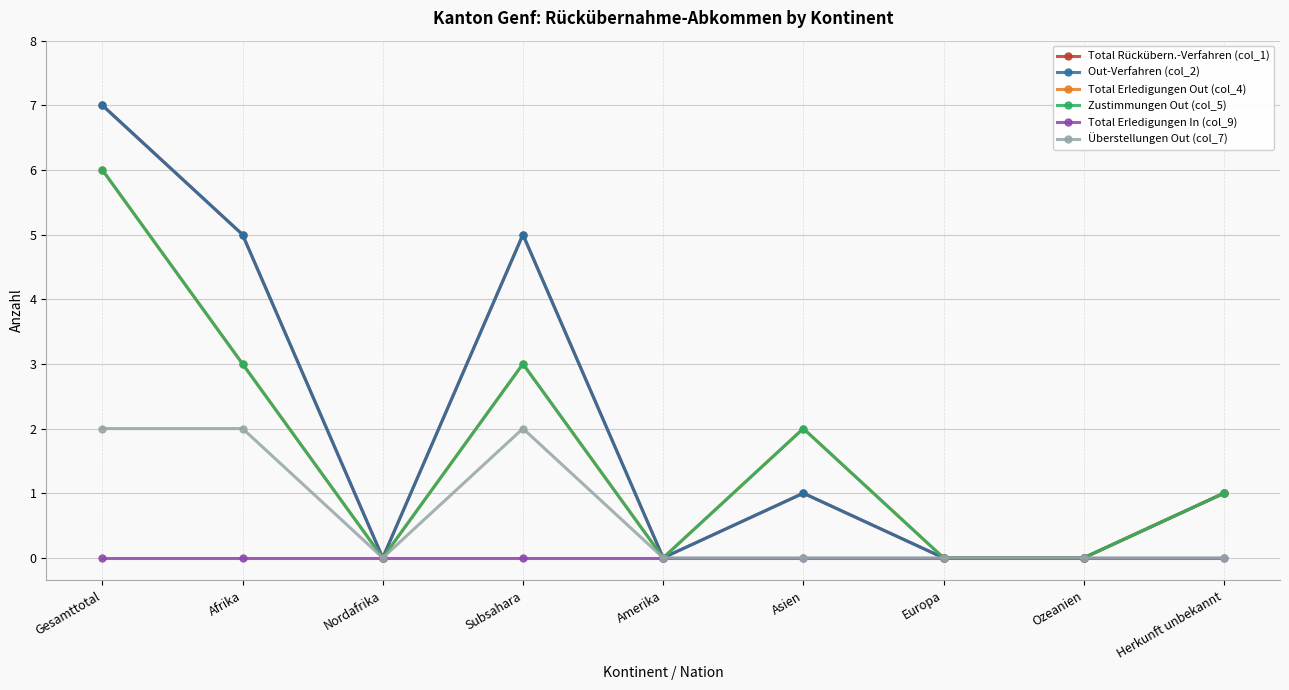

Is this an area chart (filled region under the line)?

No